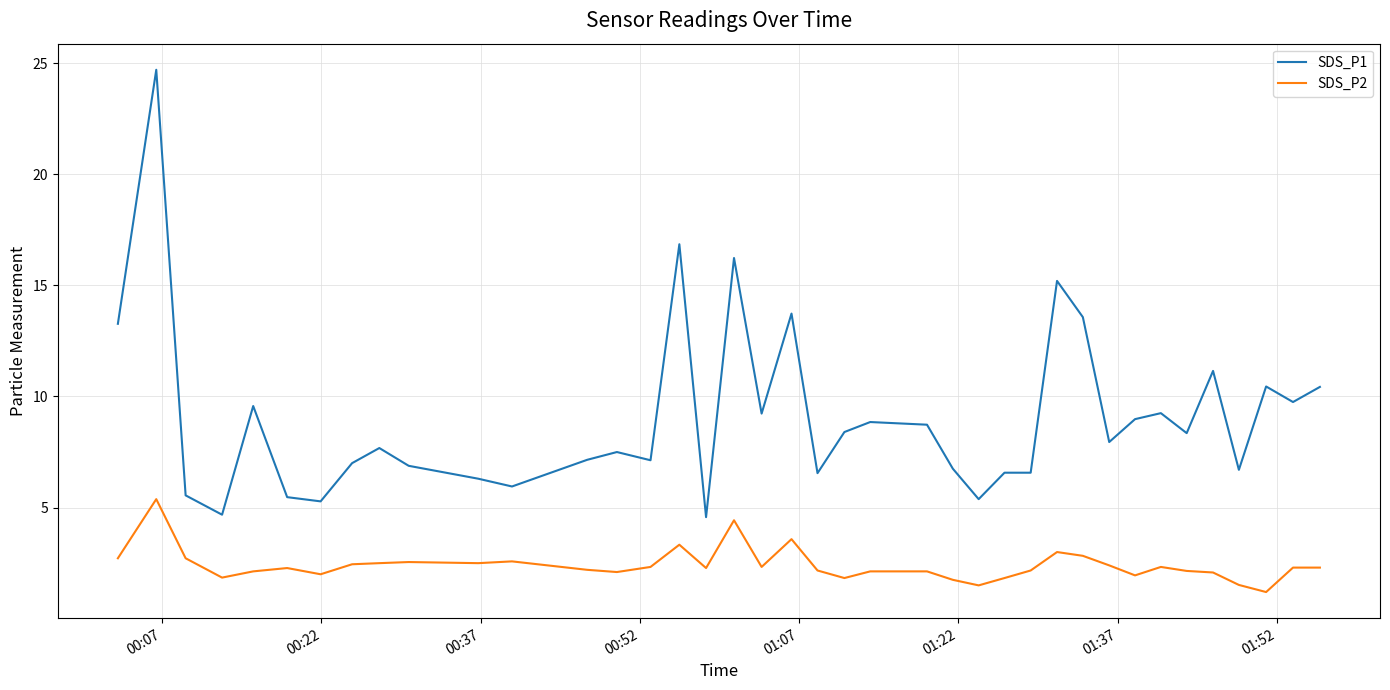

Which series has the largest total across all categories?

SDS_P1